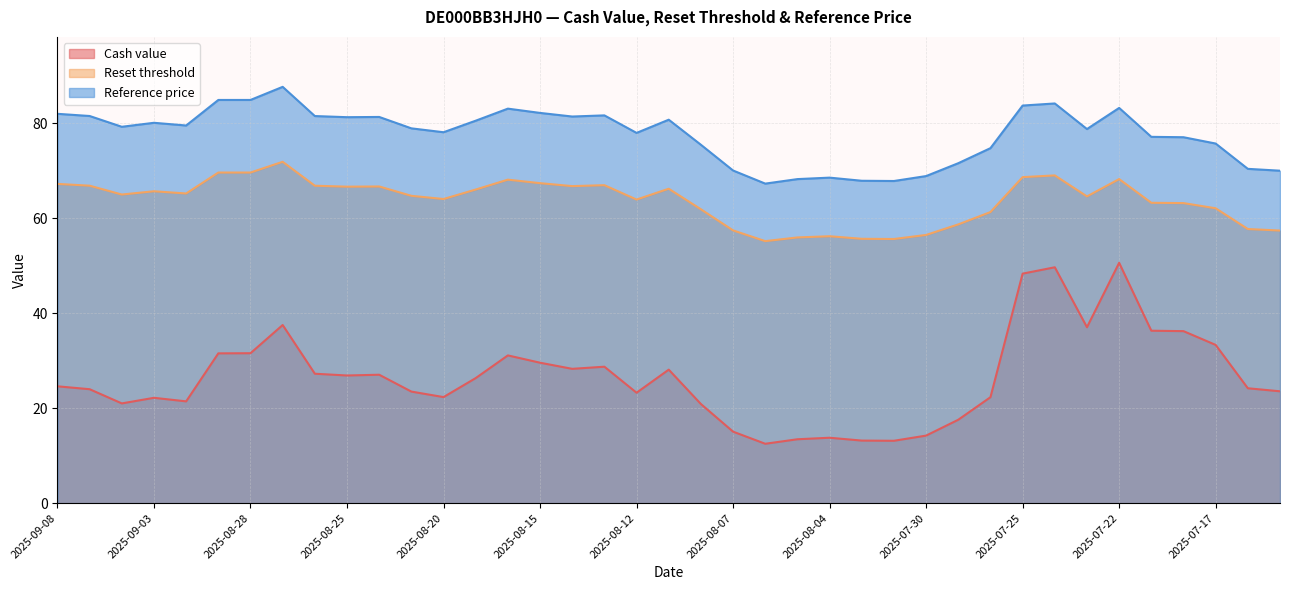

At which label does Reference price reach its minimum?

2025-08-06